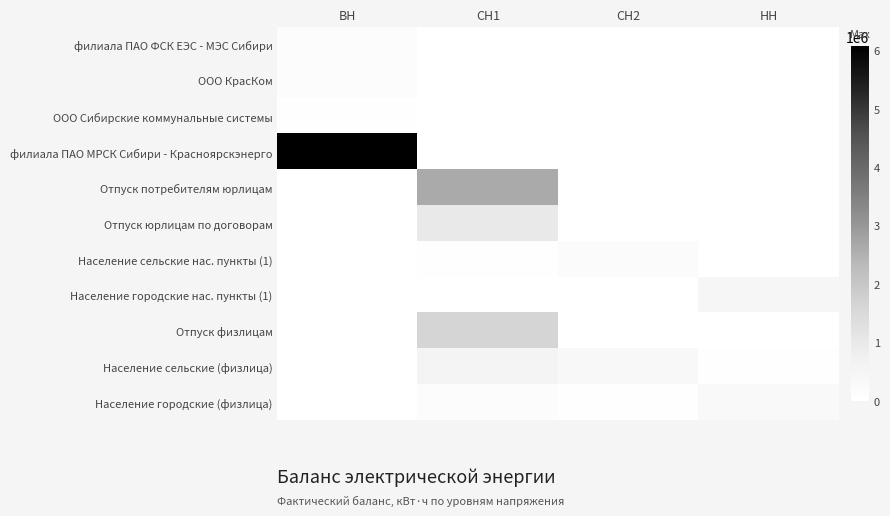

Reading right to left, transcribe all the data shown in this chart.

филиала ПАО ФСК ЕЭС - МЭС Сибири: НН=0	СН2=0	СН1=0	ВН=120346
ООО КрасКом: НН=0	СН2=0	СН1=0	ВН=145828
ООО Сибирские коммунальные системы: НН=0	СН2=0	СН1=0	ВН=27050
филиала ПАО МРСК Сибири - Красноярскэнерго: НН=0	СН2=0	СН1=0	ВН=6070102
Отпуск потребителям юрлицам: НН=0	СН2=0	СН1=2642347	ВН=0
Отпуск юрлицам по договорам: НН=0	СН2=0	СН1=993205	ВН=0
Население сельские нас. пункты (1): НН=0	СН2=180648	СН1=31002	ВН=0
Население городские нас. пункты (1): НН=455809	СН2=4380	СН1=15393	ВН=0
Отпуск физлицам: НН=0	СН2=0	СН1=1623836	ВН=0
Население сельские (физлица): НН=35420	СН2=314787	СН1=560013	ВН=0
Население городские (физлица): НН=288197	СН2=35598	СН1=150741	ВН=0